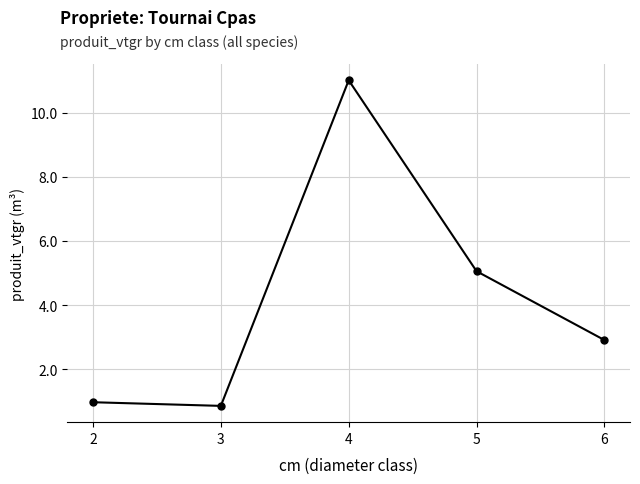

What is the sum of the values at 6 and 5?

8.0